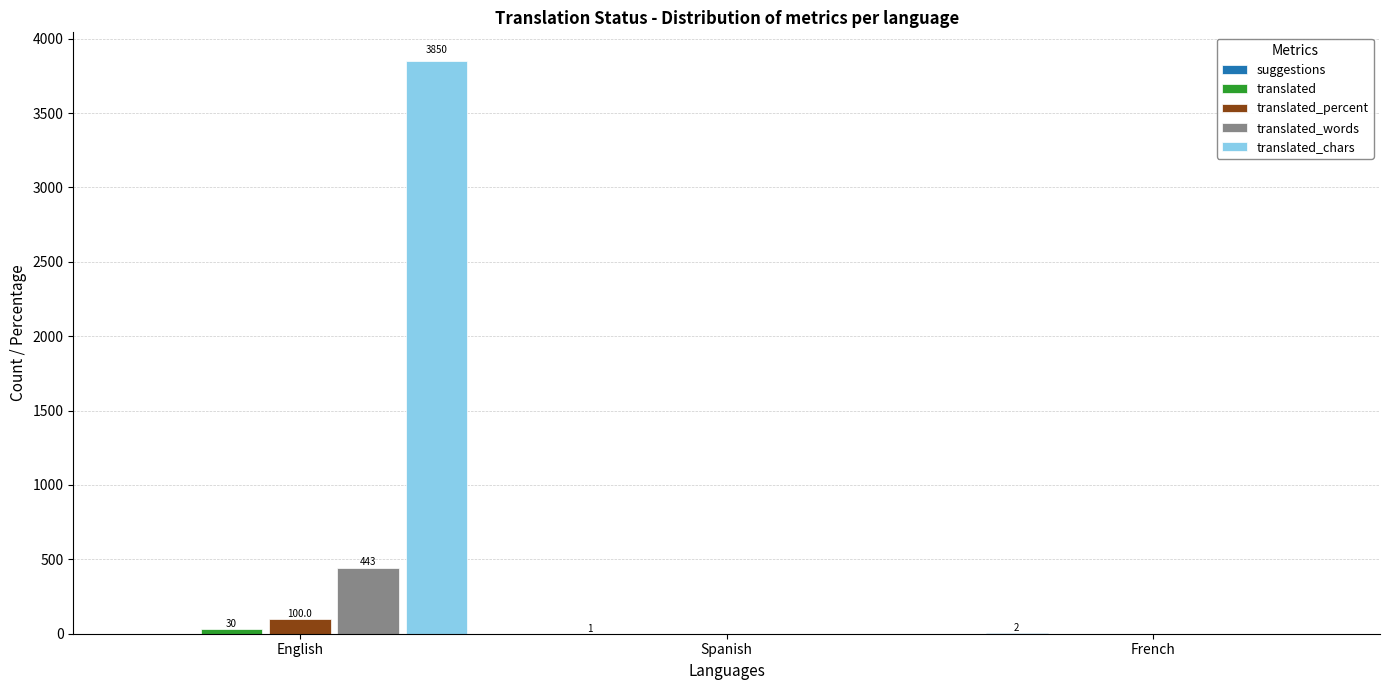

How many groups of bars are there?

3